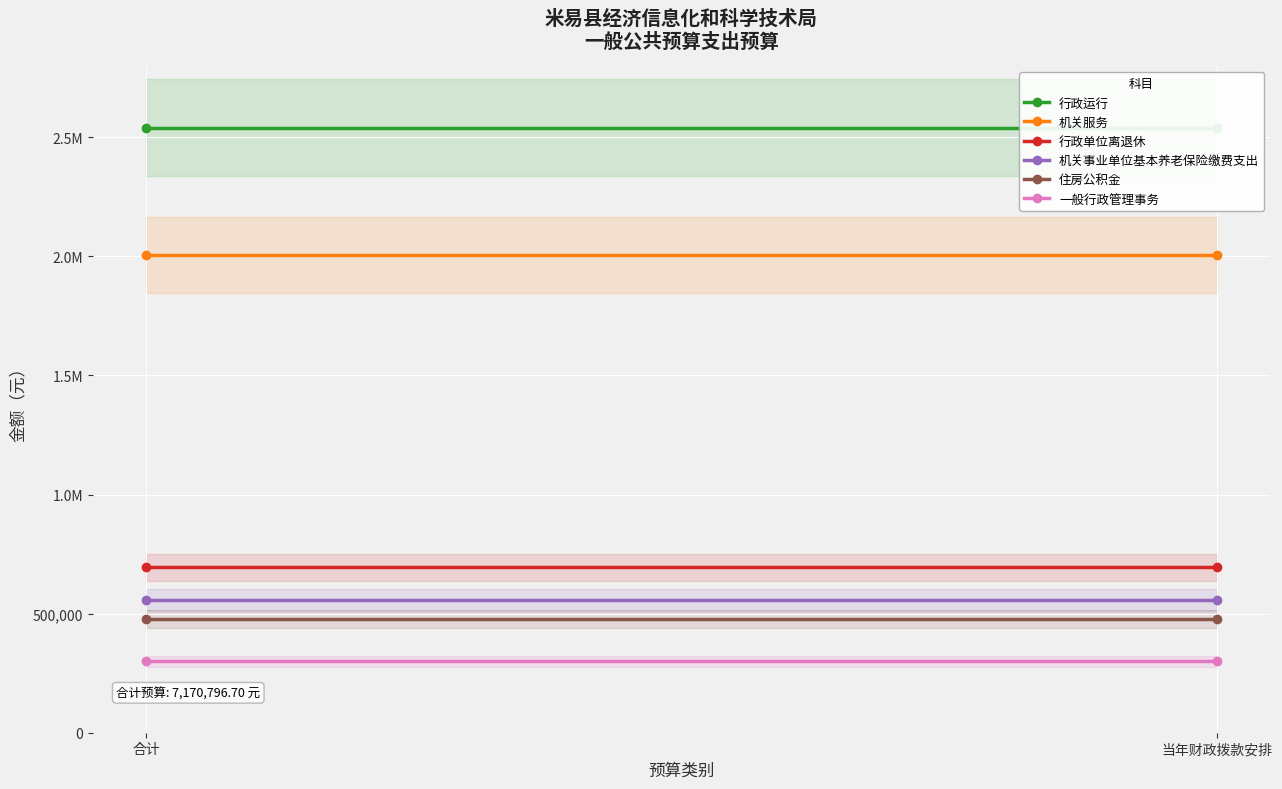

What is the label of the 1st point from the left?

合计